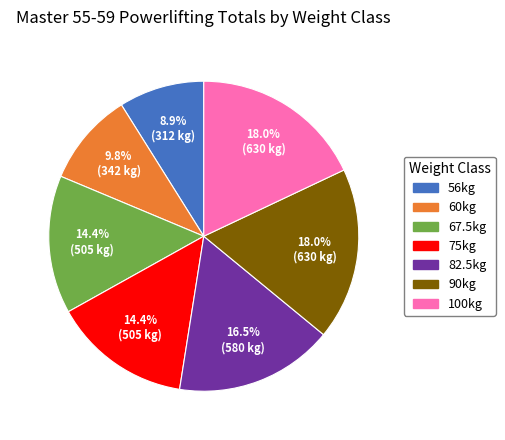

Is it true that 75kg is 7% of the pie?

False